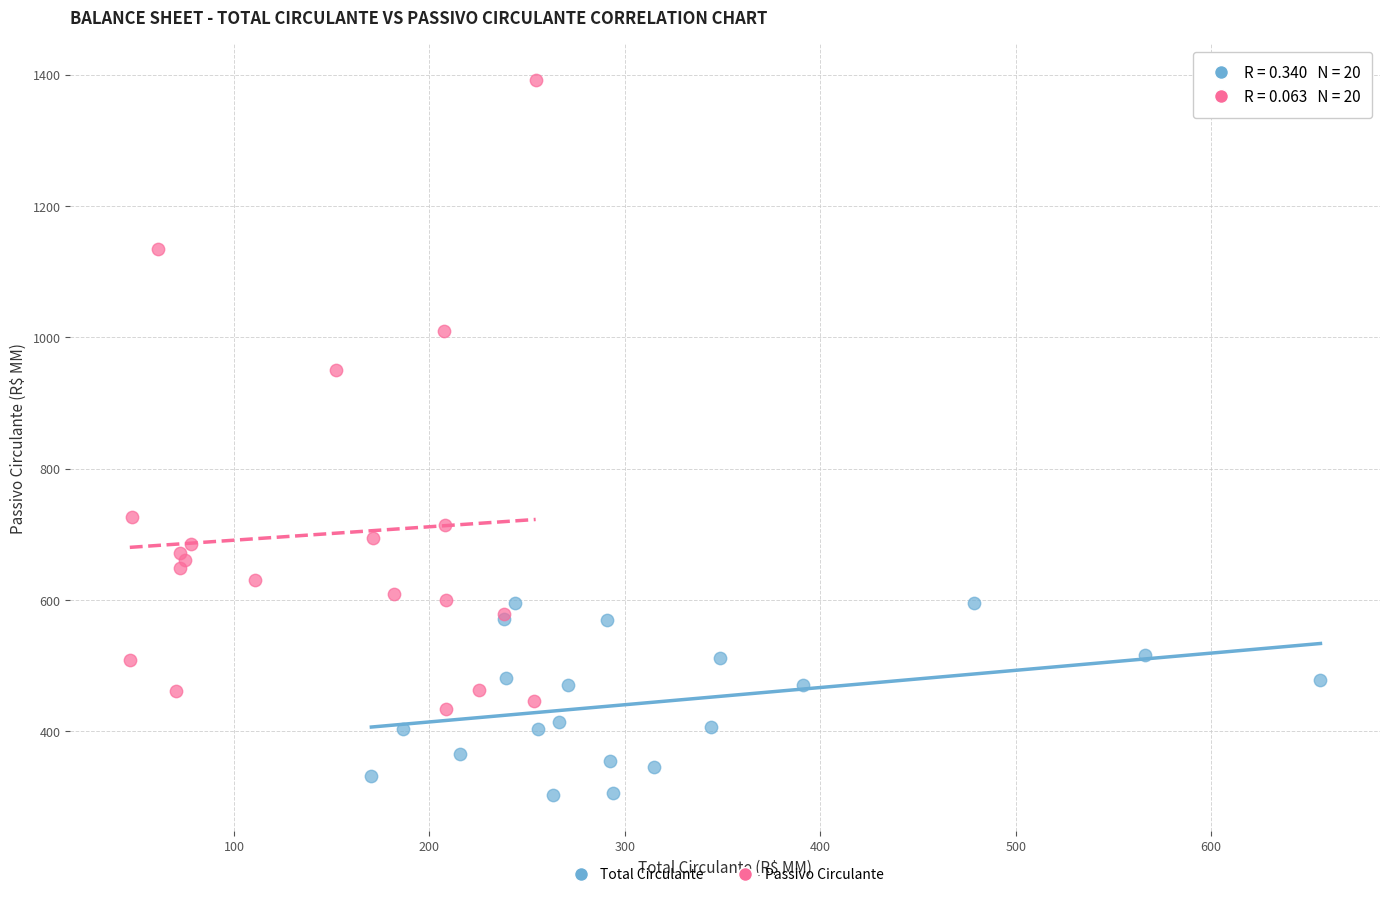

What are all the series names shown in the legend?

Total Circulante, Passivo Circulante